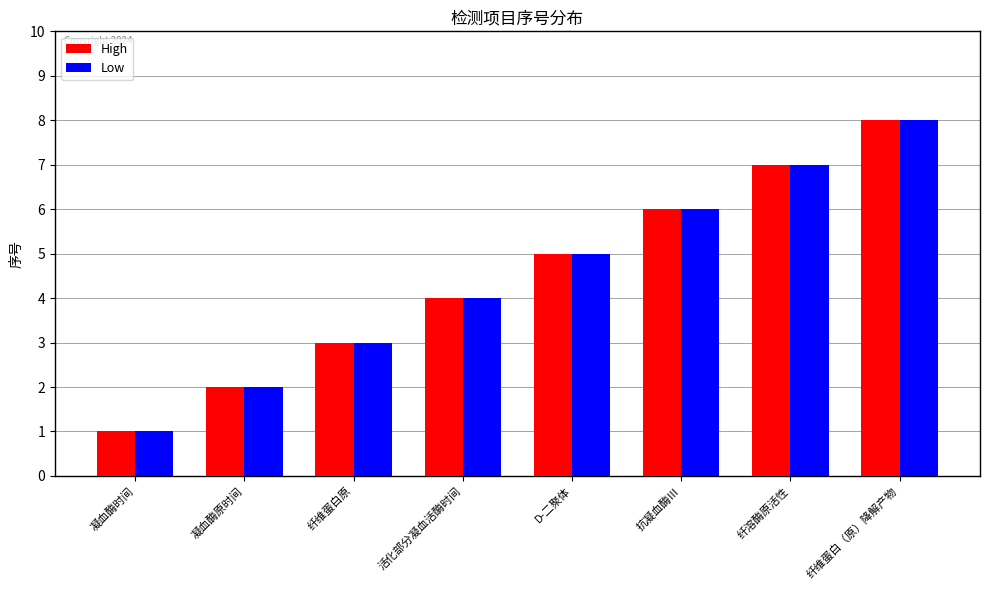

What is the label of the 1st bar from the left?

凝血酶时间